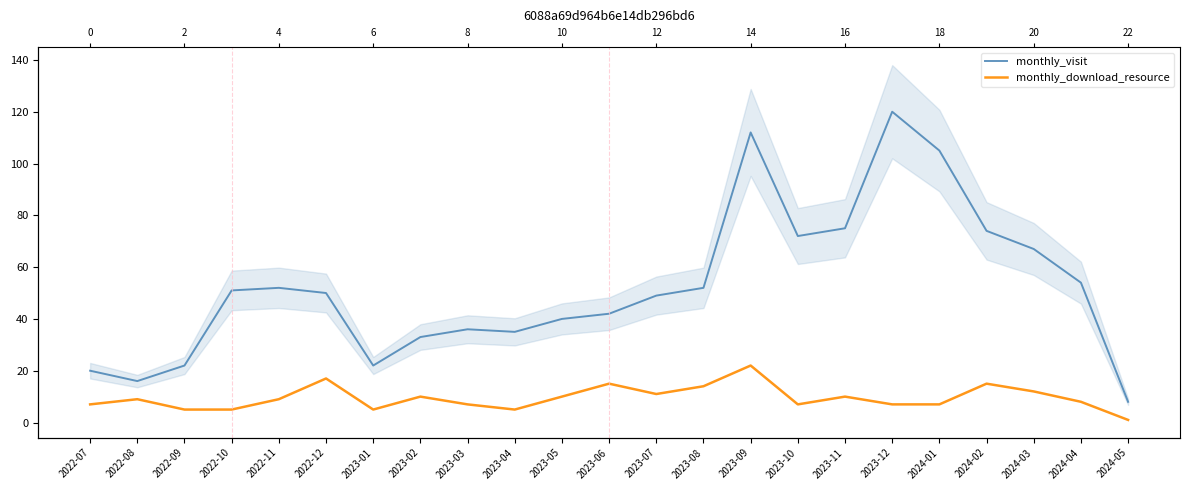

What is the value of the monthly_visit point at the 12th from the left?

42